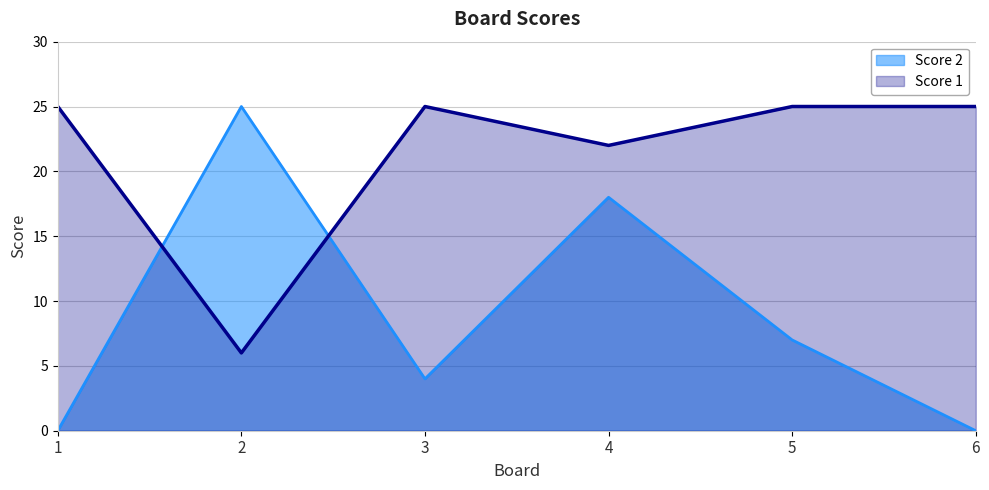

Rank the series by their average value, from lowest to highest.

Score 2, Score 1